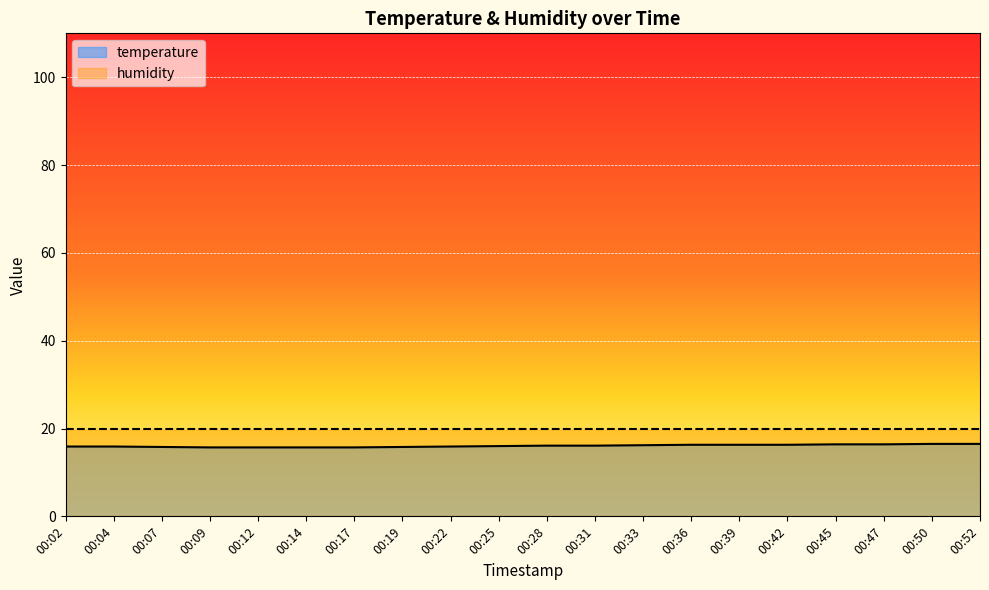

Is it true that the value at 00:31 is 6.8?

False